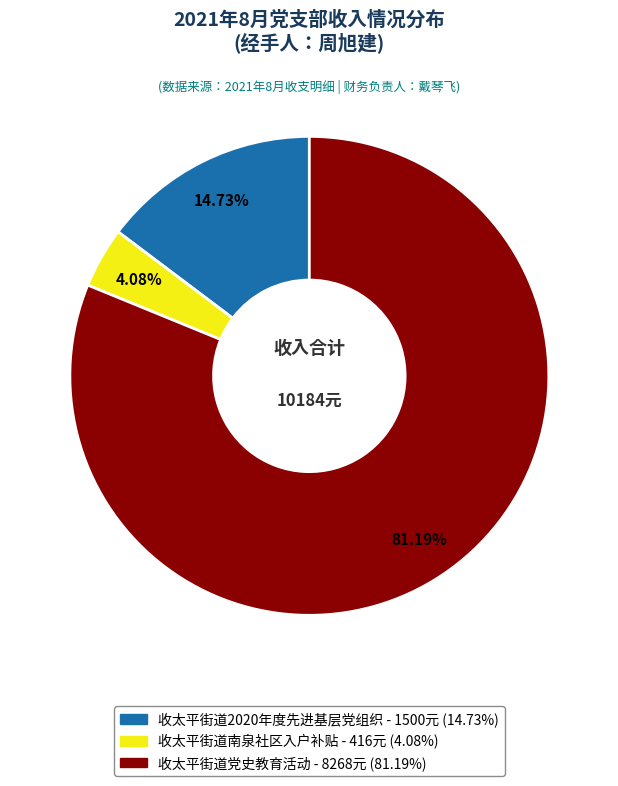

Is 收太平街道南泉社区入户补贴 - 416元 (4.08%) the majority of the pie?

No